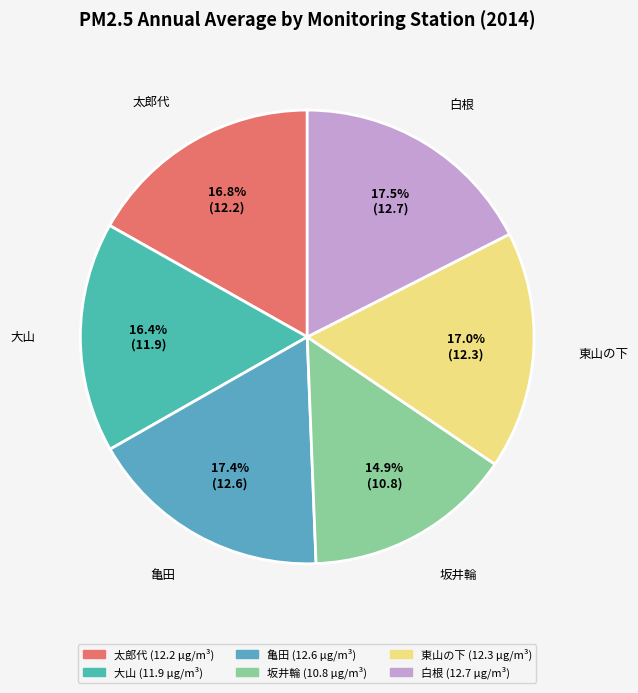

To the nearest percent, what percentage of the pie is 大山?

16%